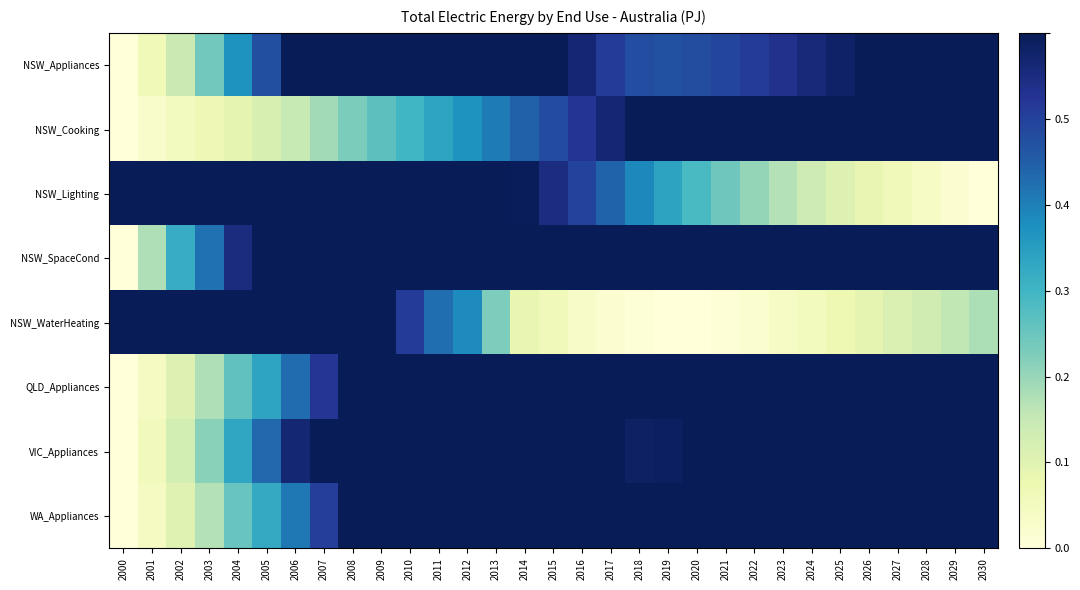

What is the total value across all series at 2023?

4.5